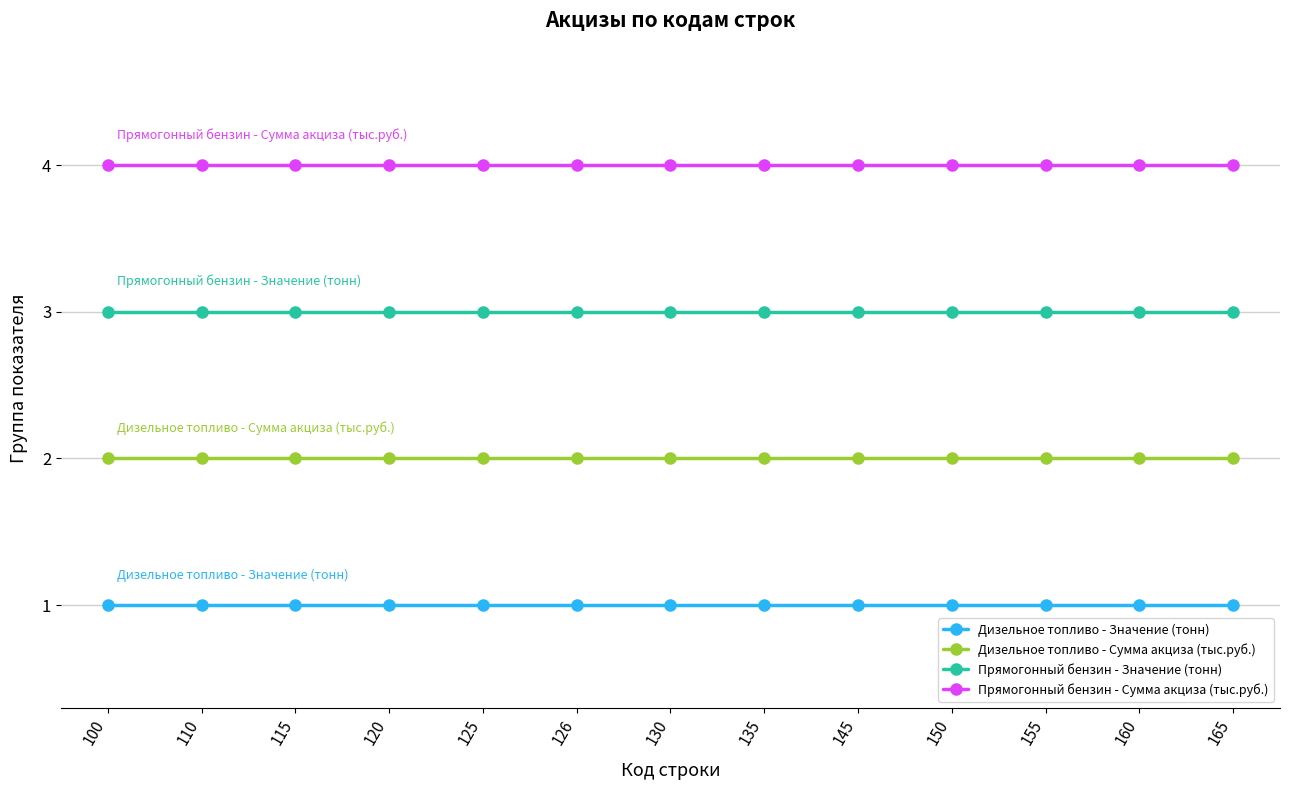

Reading left to right, extract all data points from this chart.

Дизельное топливо - Значение (тонн): 1	1	1	1	1	1	1	1	1	1	1	1	1
Дизельное топливо - Сумма акциза (тыс.руб.): 2	2	2	2	2	2	2	2	2	2	2	2	2
Прямогонный бензин - Значение (тонн): 3	3	3	3	3	3	3	3	3	3	3	3	3
Прямогонный бензин - Сумма акциза (тыс.руб.): 4	4	4	4	4	4	4	4	4	4	4	4	4